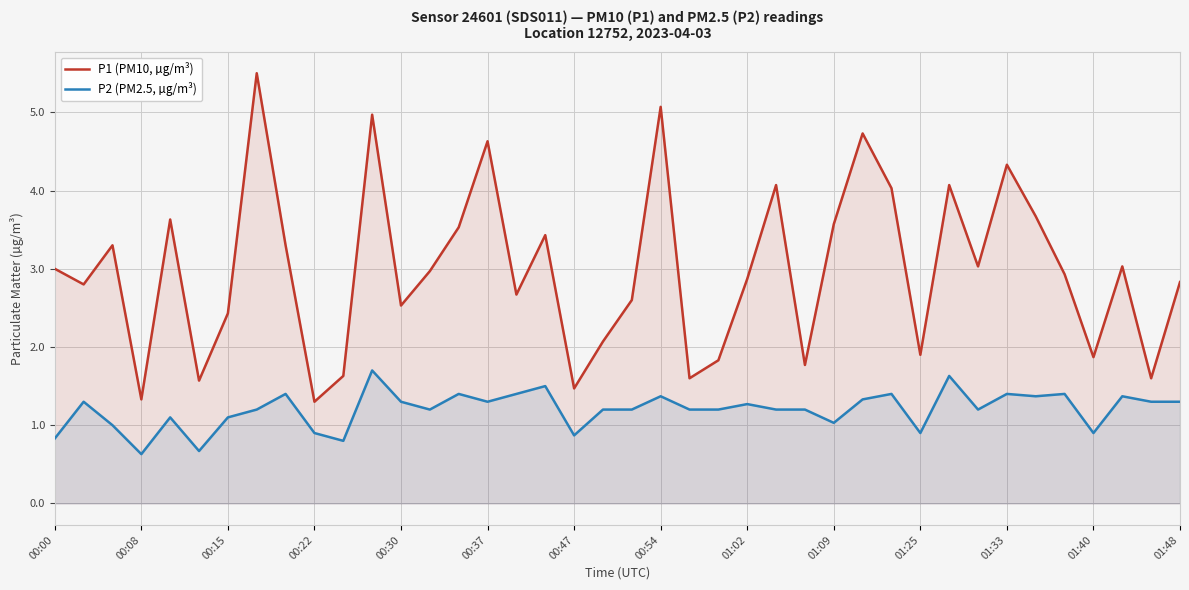

At 01:48, list the series in order from smallest to largest.

P2 (PM2.5, µg/m³), P1 (PM10, µg/m³)